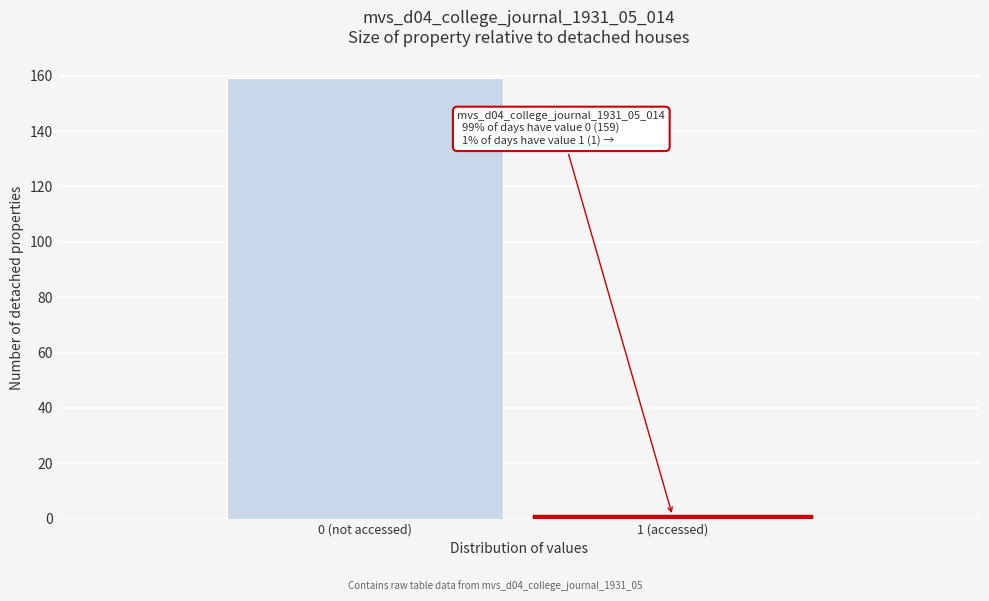

Reading left to right, list all the values displayed in this chart.

0 (not accessed)=159	1 (accessed)=1